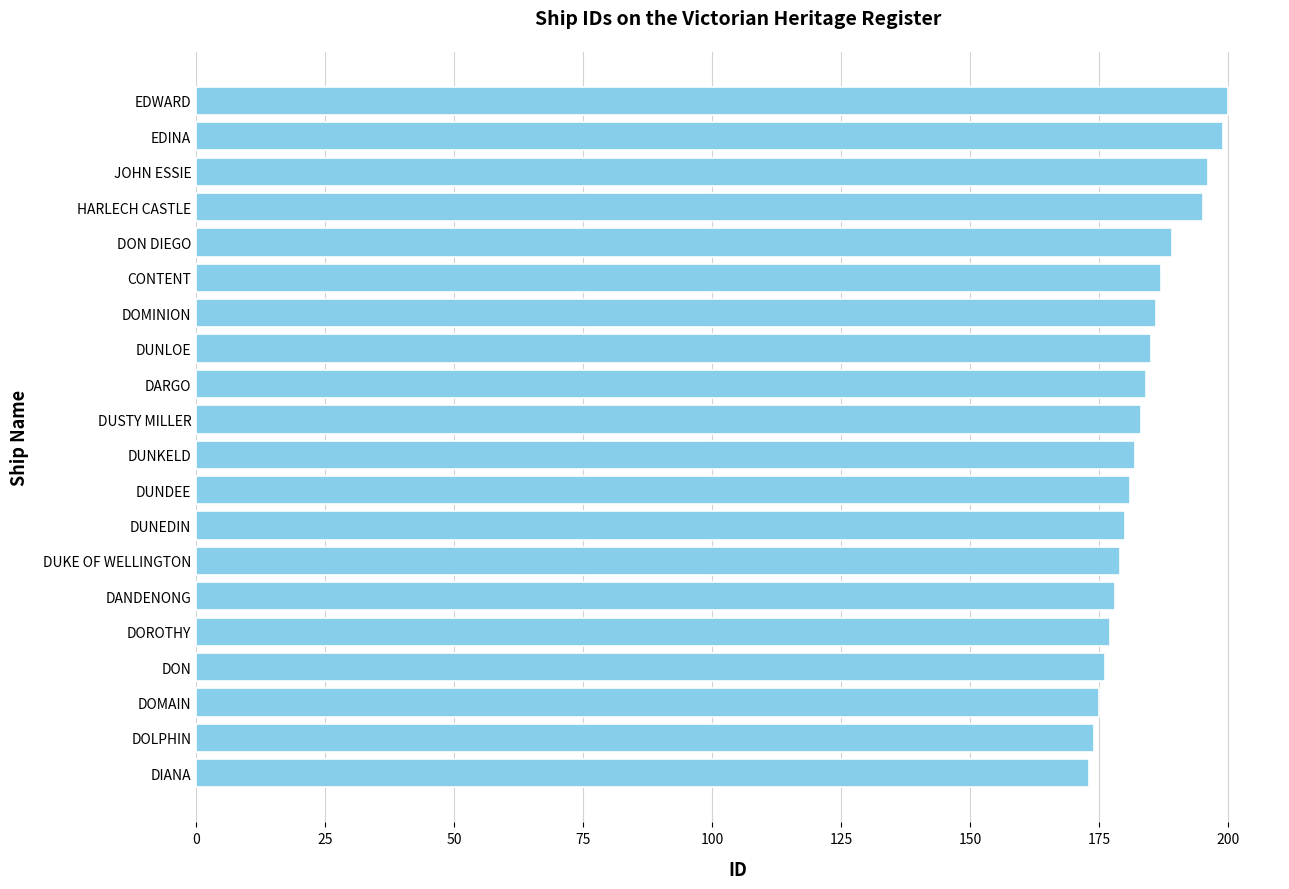

What is the maximum value shown in the chart?

200